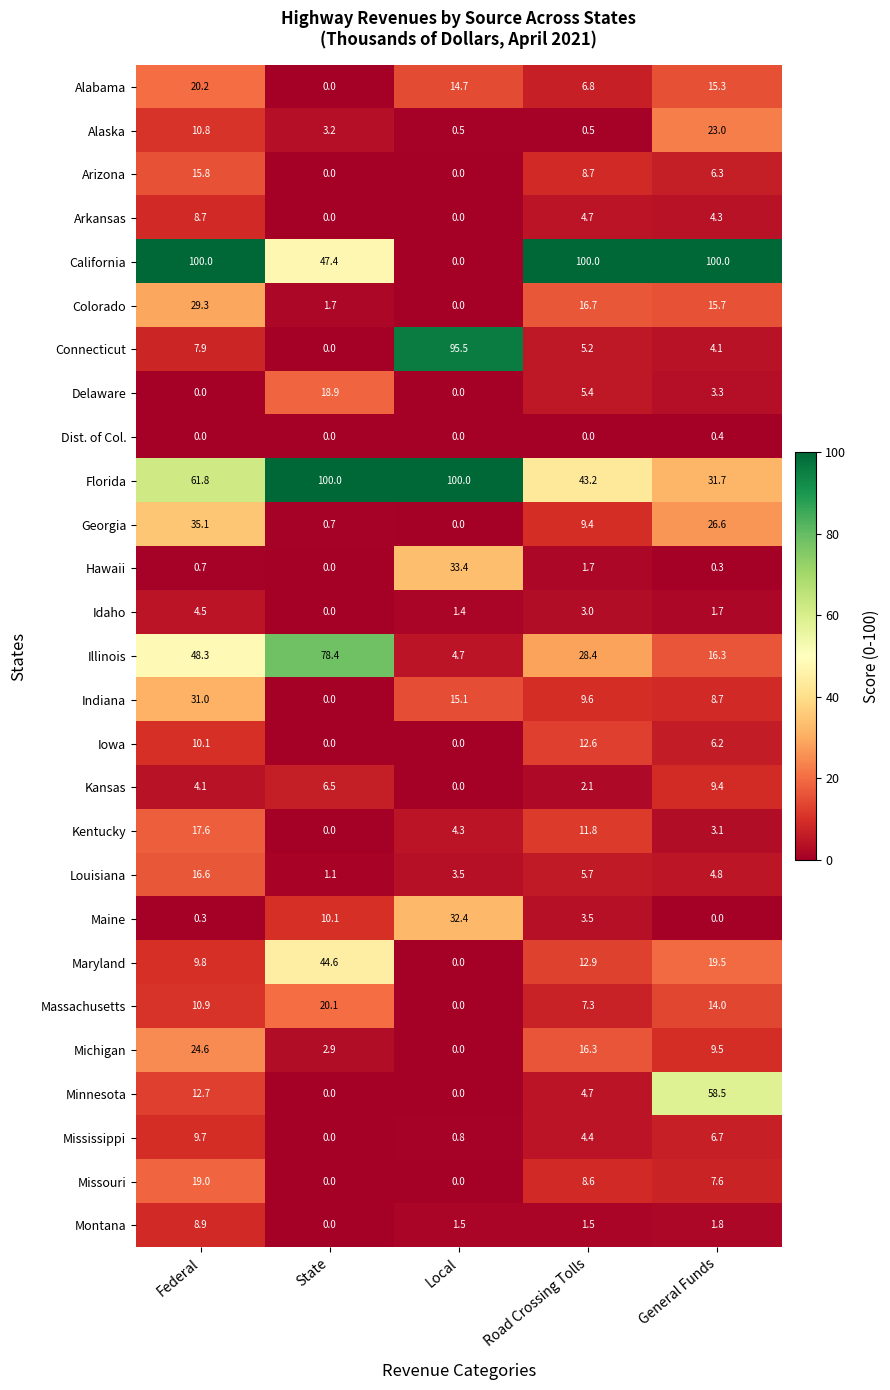

What is the maximum value shown in the chart?

100.0